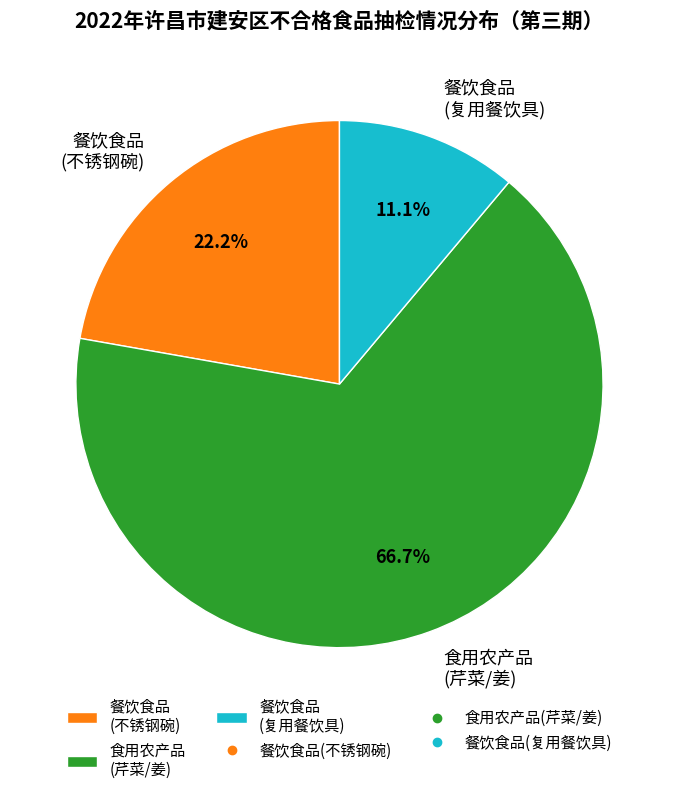

To the nearest percent, what is the difference between the largest and smallest slice percentages?

56%